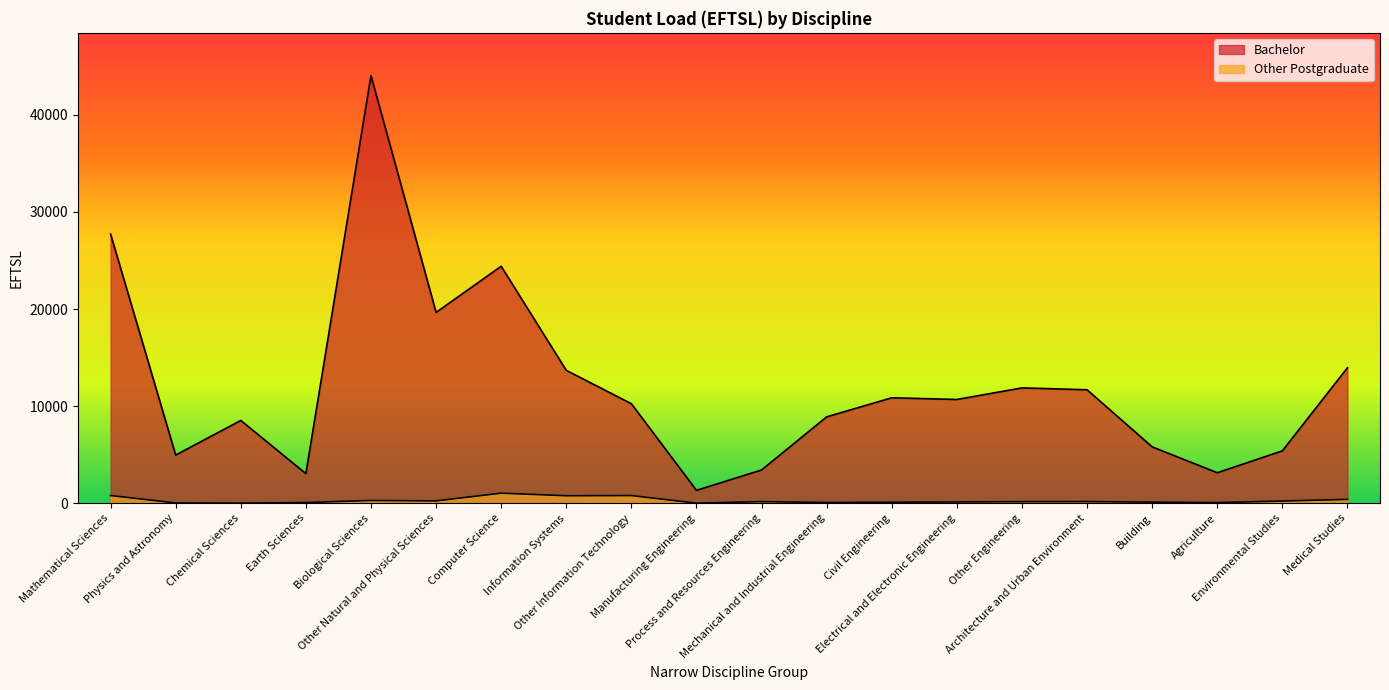

Which category has the highest value in the Other Postgraduate series?

Computer Science